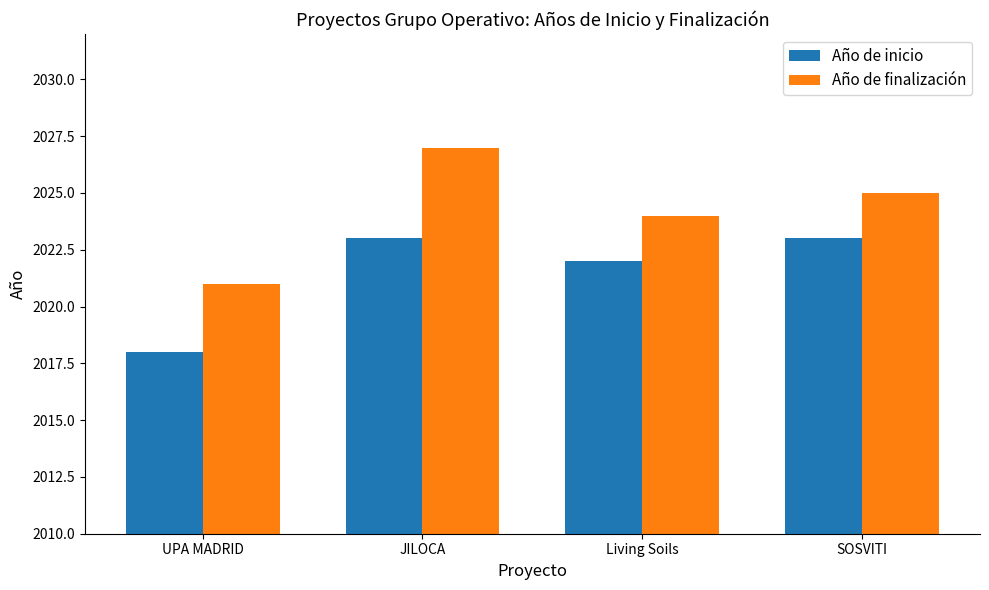

At JILOCA, list the series in order from largest to smallest.

Año de finalización, Año de inicio